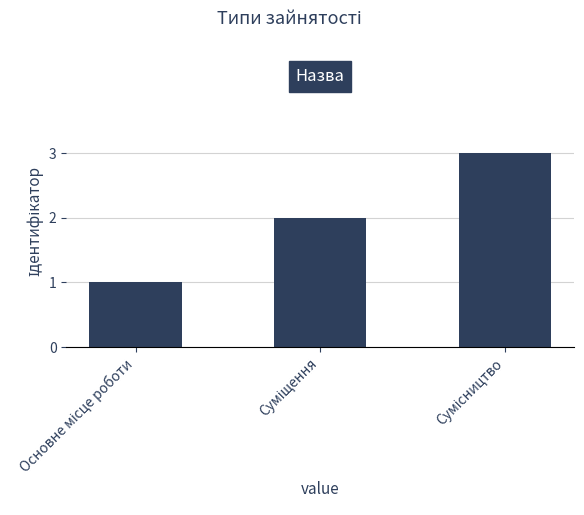

Reading right to left, transcribe all the data shown in this chart.

3	2	1